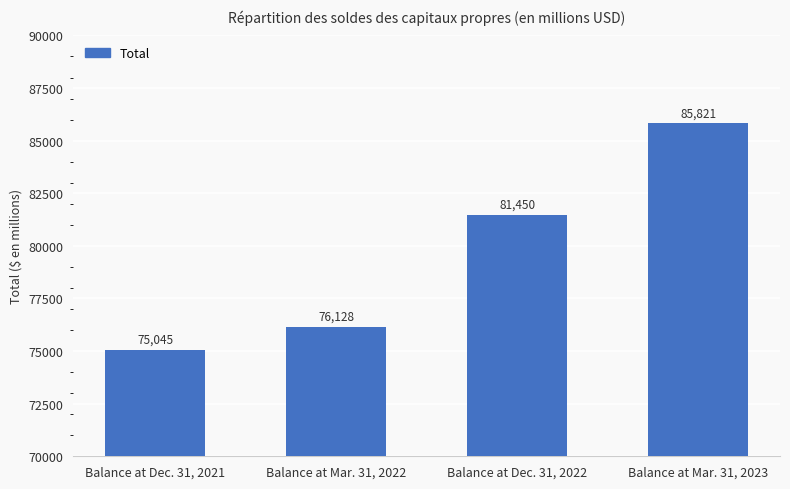

At which label is the value closest to 80433?

Balance at Dec. 31, 2022